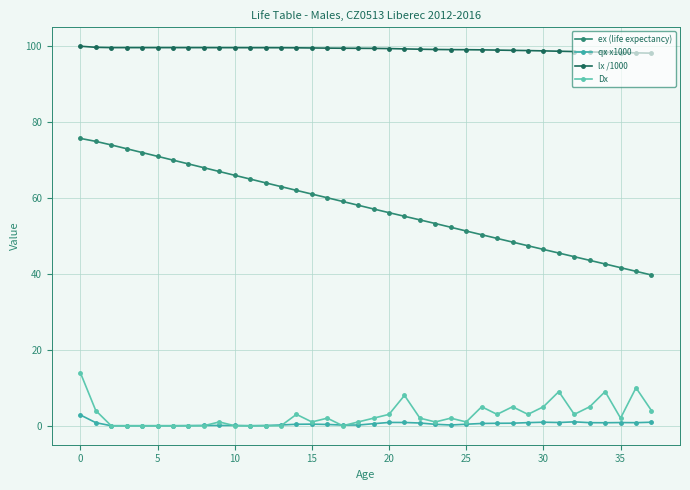

Which series has the widest spread of values?

ex (life expectancy)